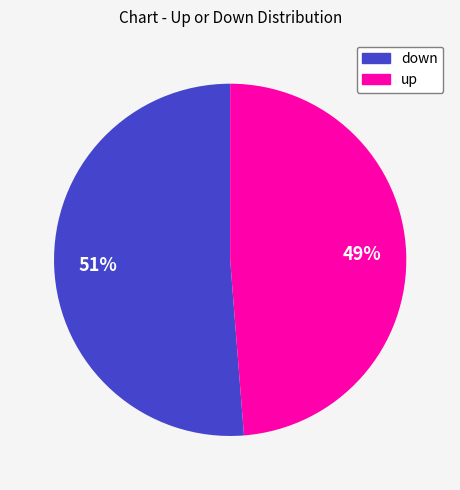

To the nearest percent, what is the combined percentage of down and up?

100%